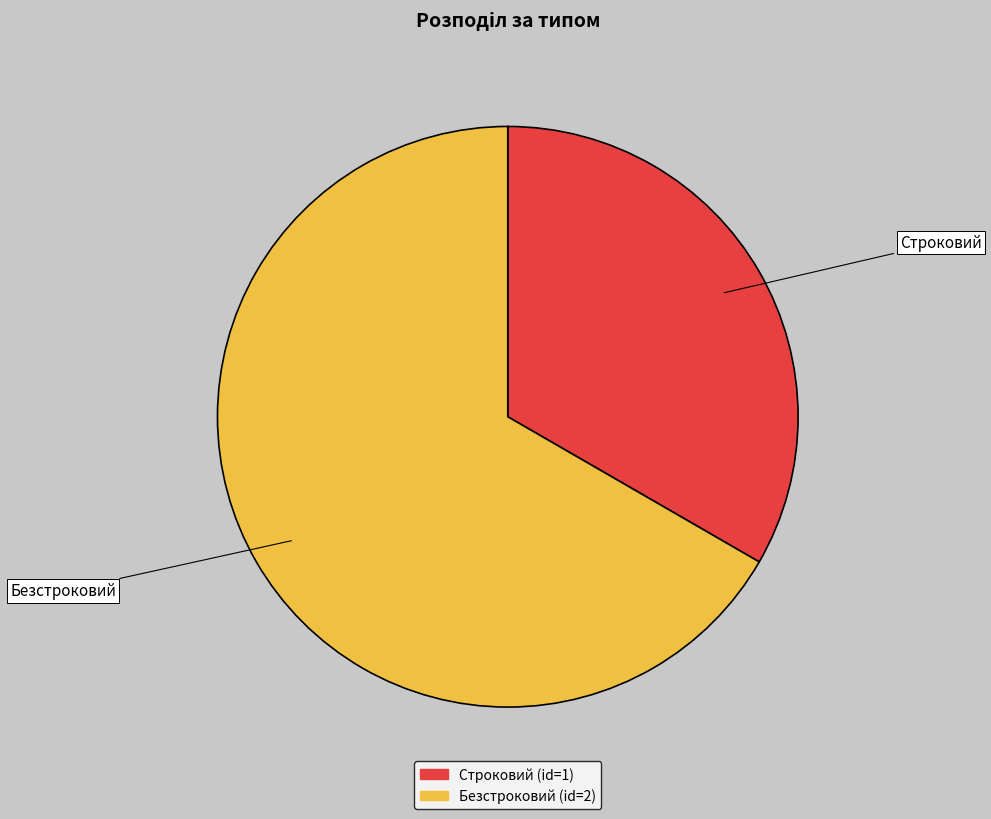

Count the number of slices in the pie.

2